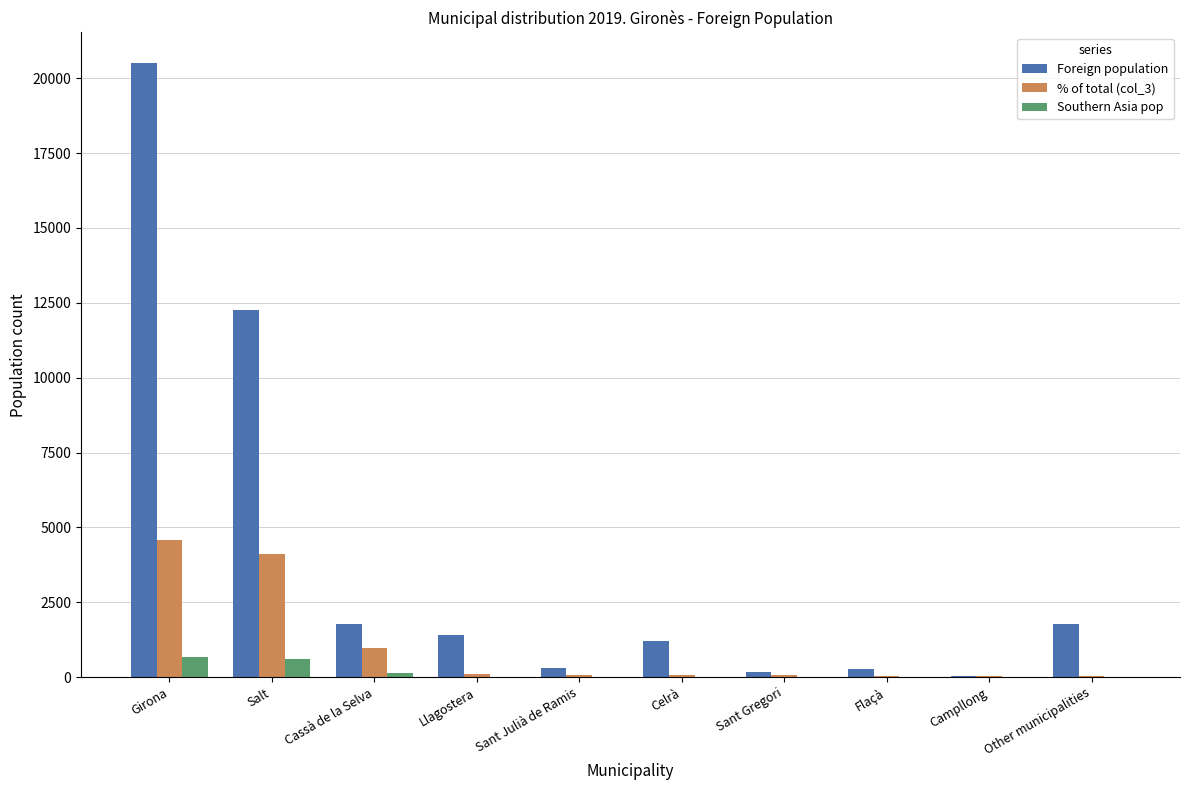

What is the average value of the % of total (col_3) series?

1000